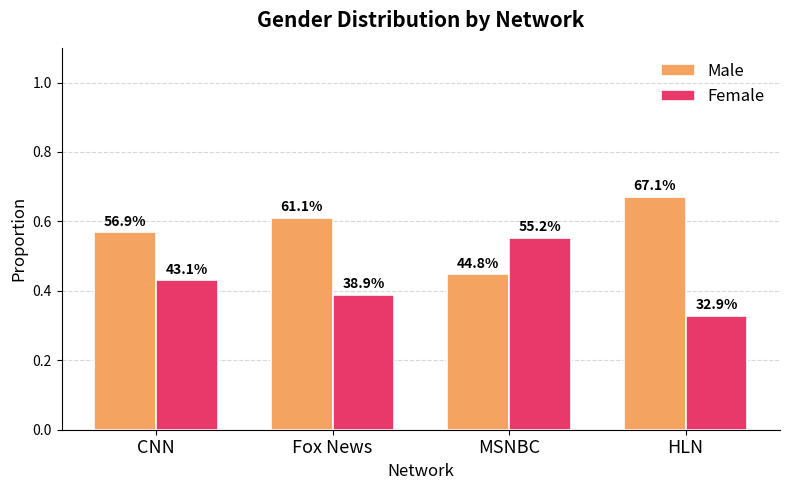

Which series has the widest spread of values?

Male